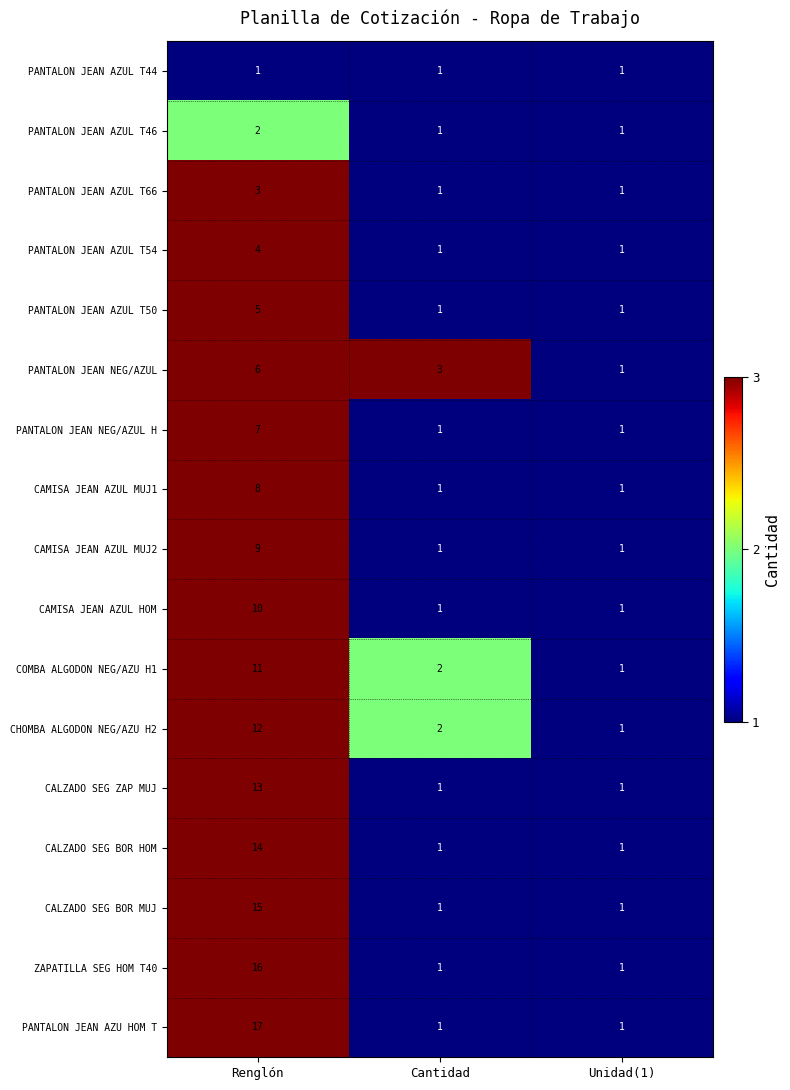

What is the difference between the maximum and minimum values in the PANTALON JEAN AZU HOM T series?

16